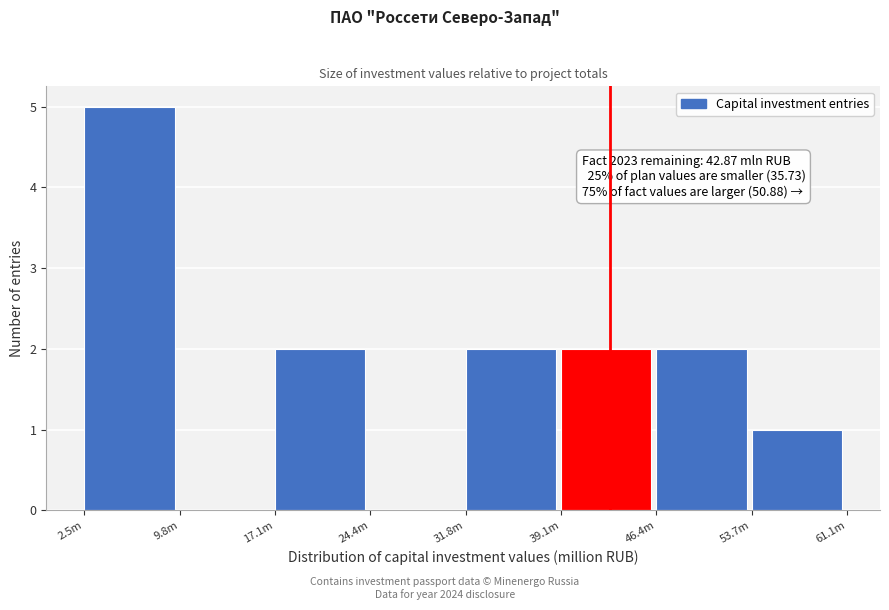

Reading left to right, what are all the values shown in this chart?

2.5m=5	9.8m=0	17.1m=2	24.4m=0	31.8m=2	39.1m=2	46.4m=2	53.7m=1